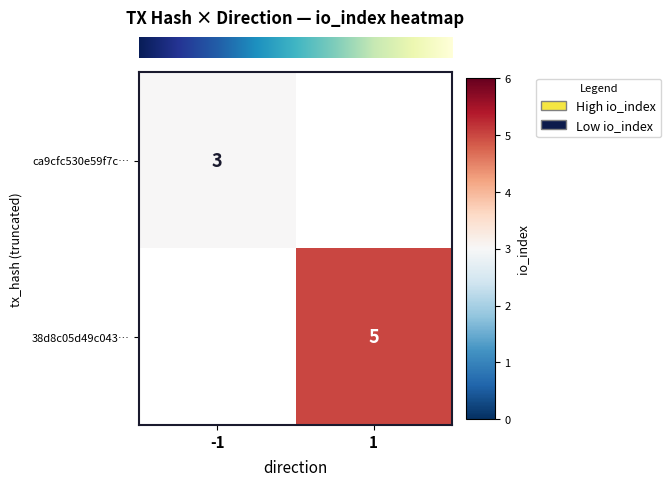

At 1, list the series in order from smallest to largest.

row_0, row_1